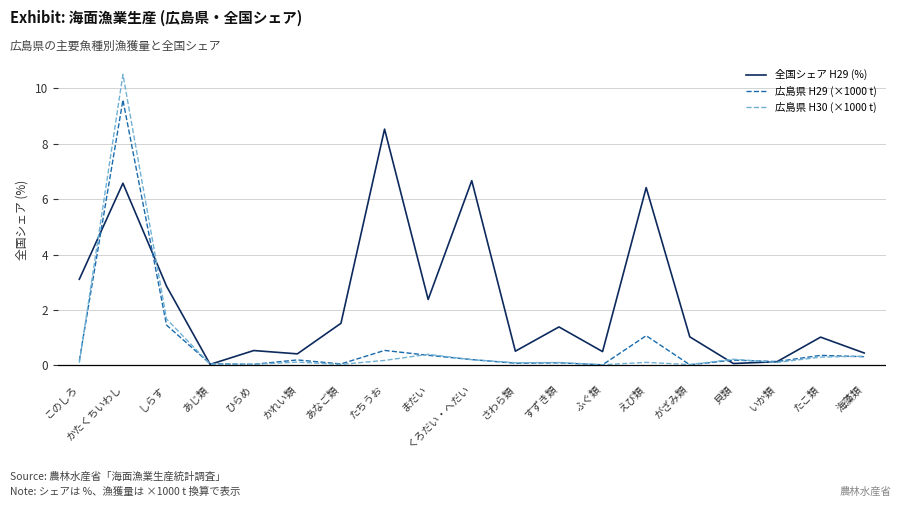

Where is the first local maximum for 広島県 H29 (×1000 t)?

かたくちいわし